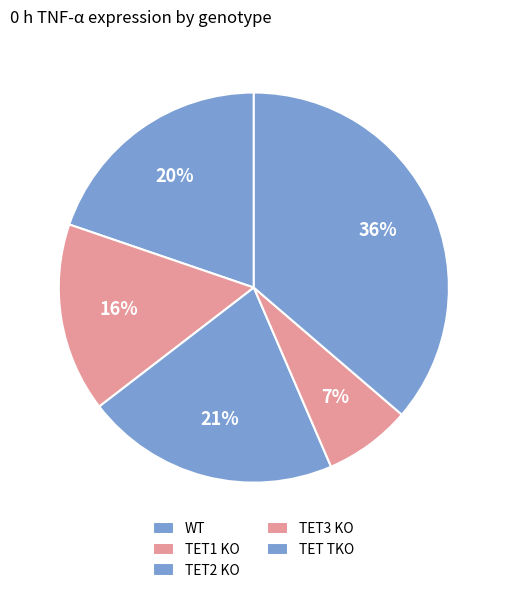

Count the number of slices in the pie.

5